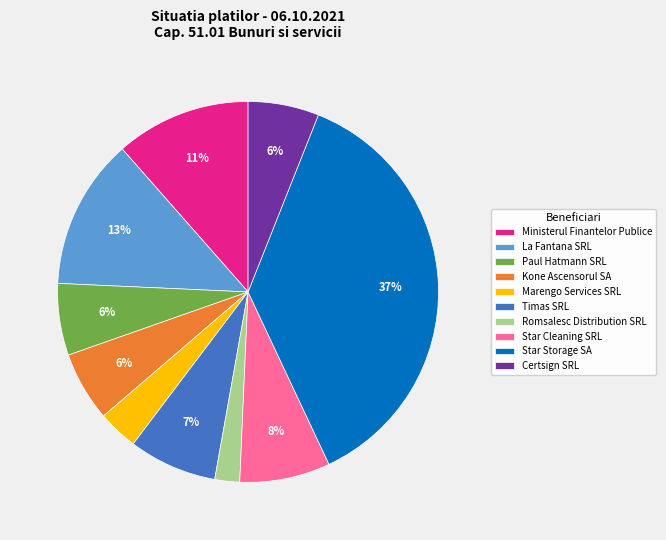

Approximately how many times larger is the value at Kone Ascensorul SA compared to La Fantana SRL?

0.5